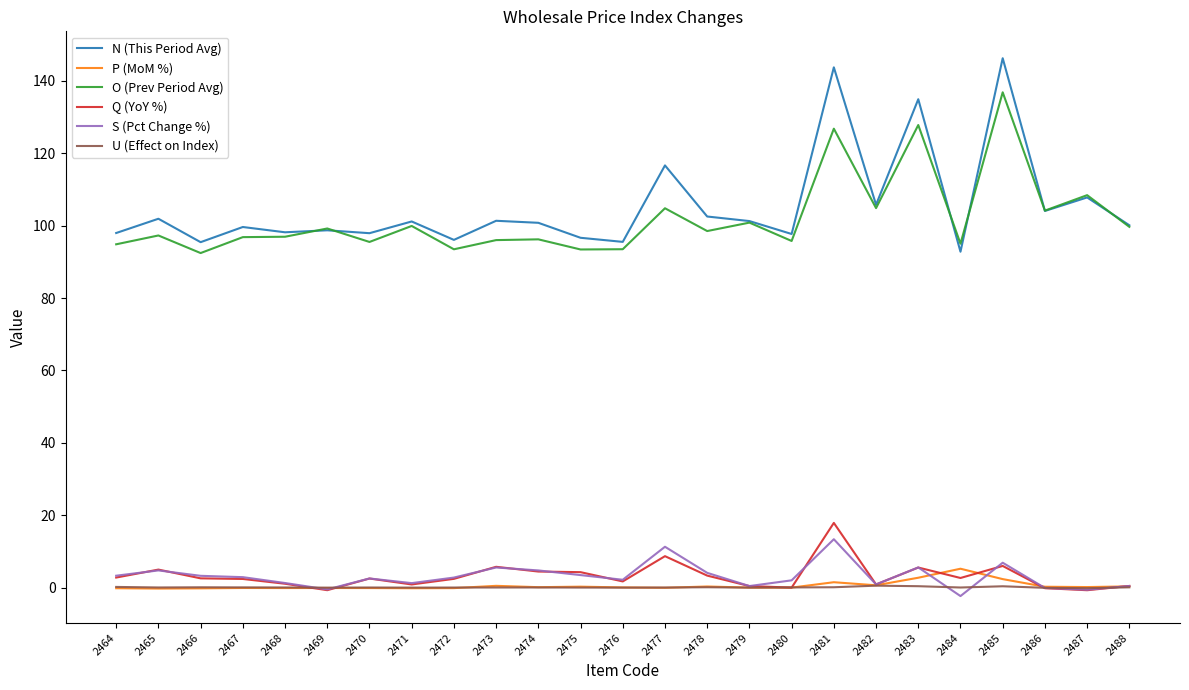

Which series has the widest spread of values?

N (This Period Avg)